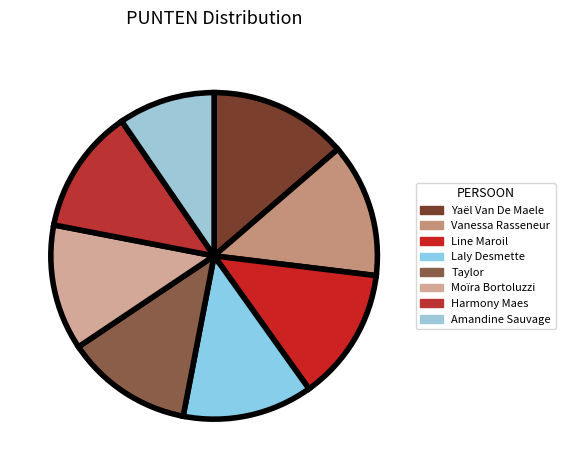

Does Moïra Bortoluzzi represent more than half of the total?

No